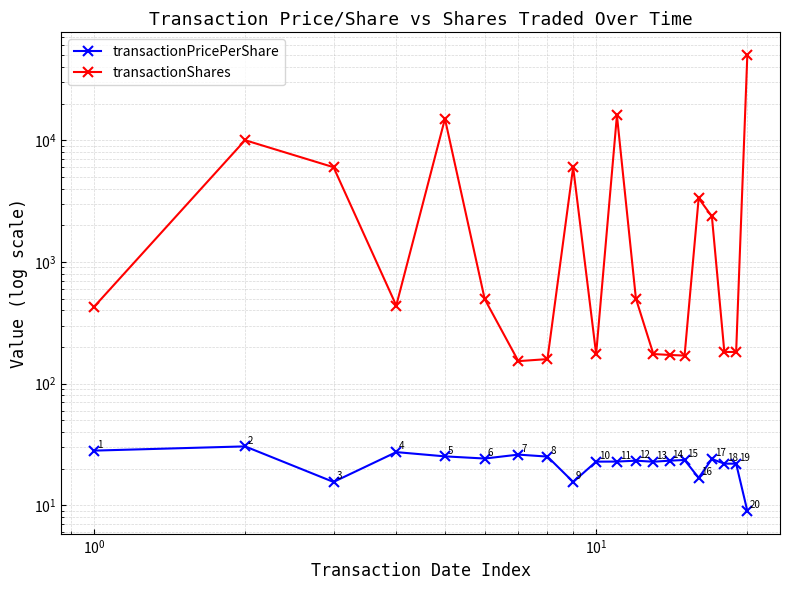

What is the minimum value for transactionShares?

153.0